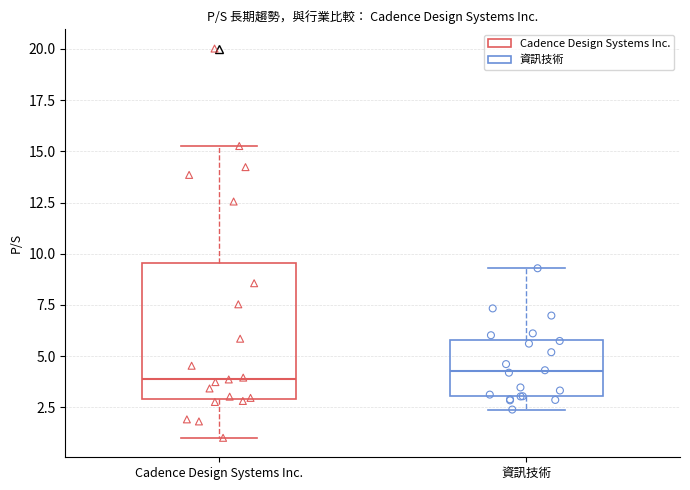

Reading left to right, transcribe this box plot: for each box, give where its median line is, the range the box spans, and where its two whiskers end, as read against the y-axis. The values are not printed on the chart, so give them approximately, as read against the axis.

Cadence Design Systems Inc.: median 4.0, box 3.0 to 9.5, whiskers 1.0 to 15.5
資訊技術: median 4.5, box 3.0 to 6.0, whiskers 2.5 to 9.5